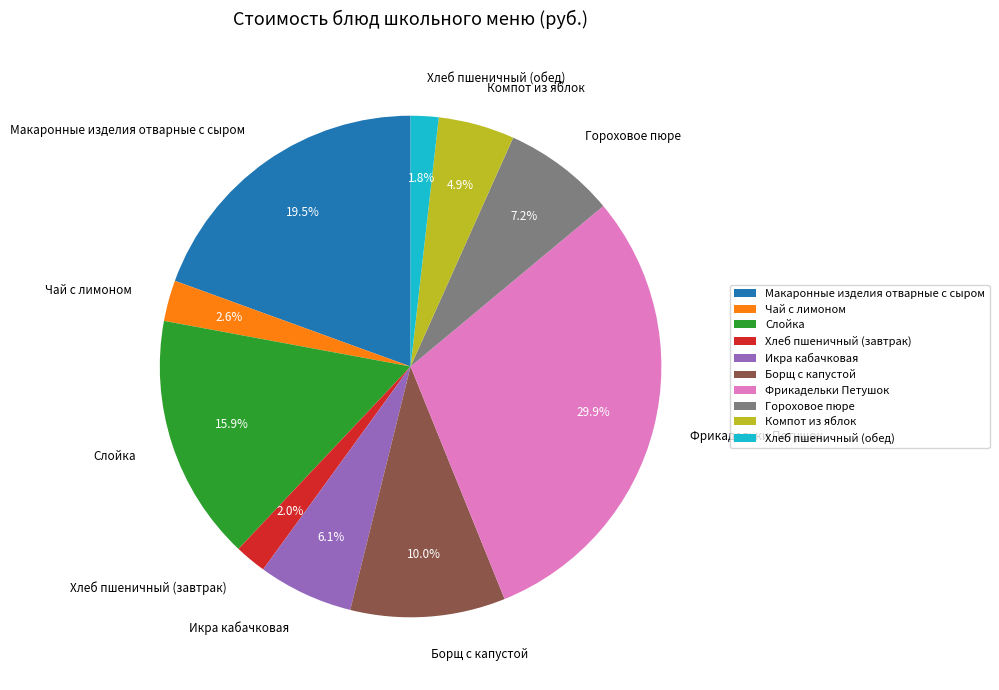

Do Слойка and Фрикадельки Петушок together represent more than half of the pie?

No